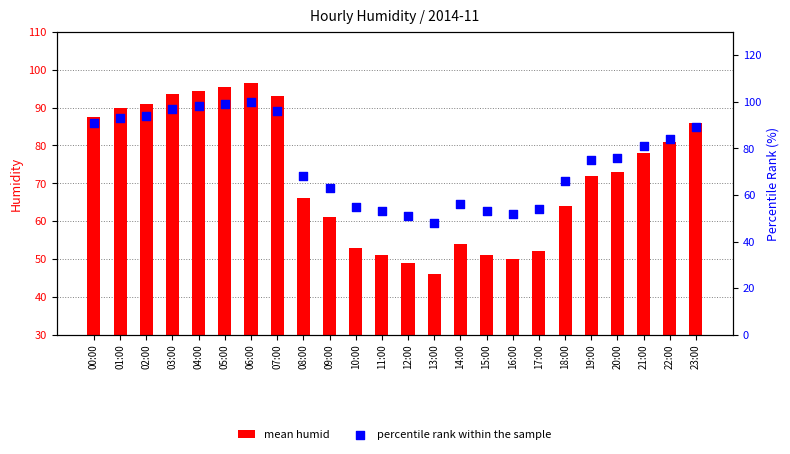

At which category is the sum across all series the highest?

06:00